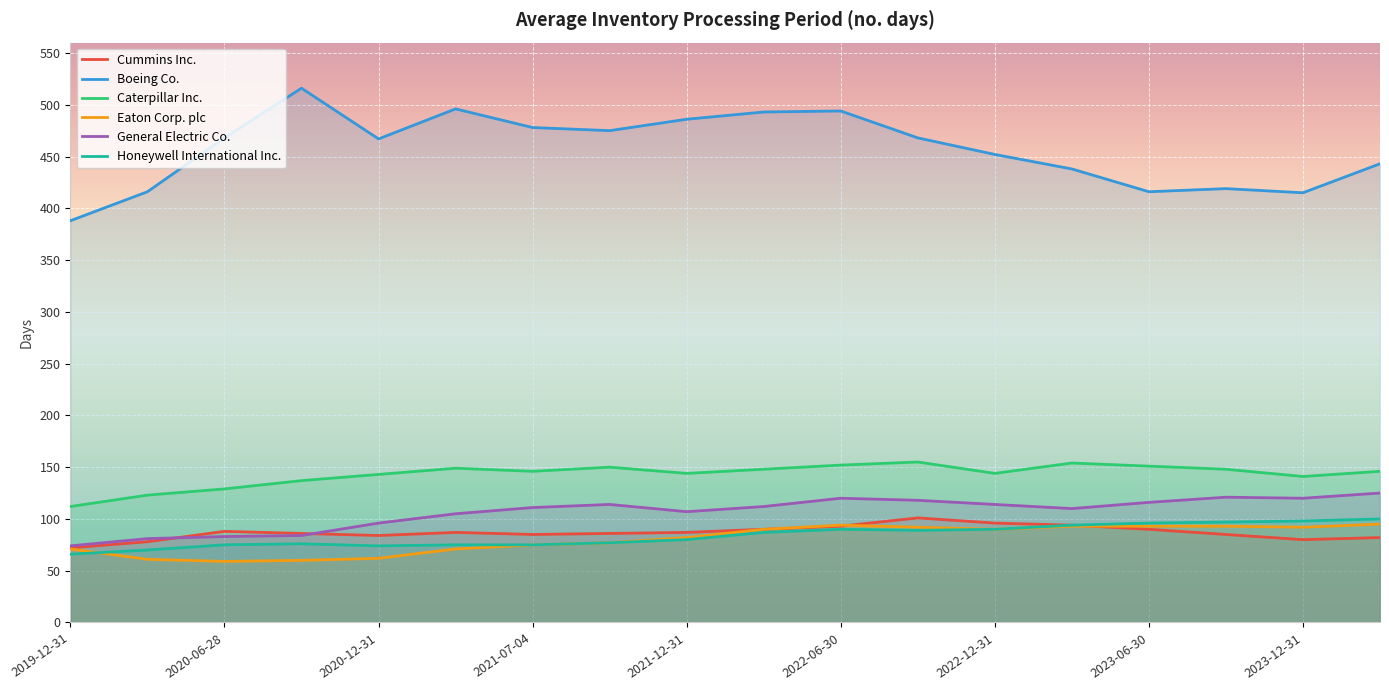

Which series has the largest total across all categories?

Boeing Co.